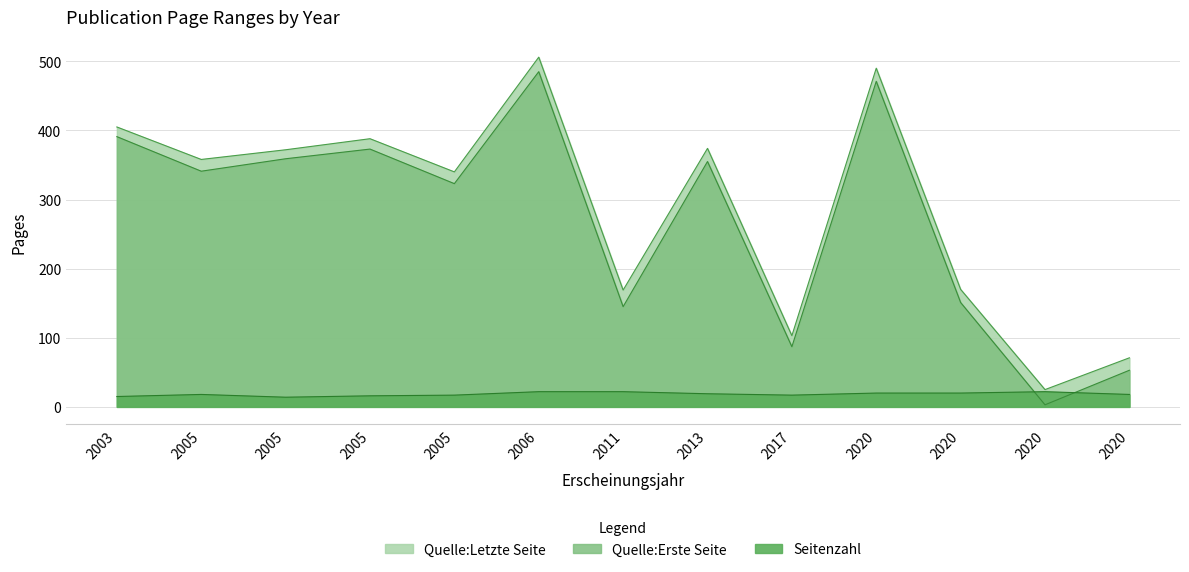

What is the minimum value shown in the chart?

3